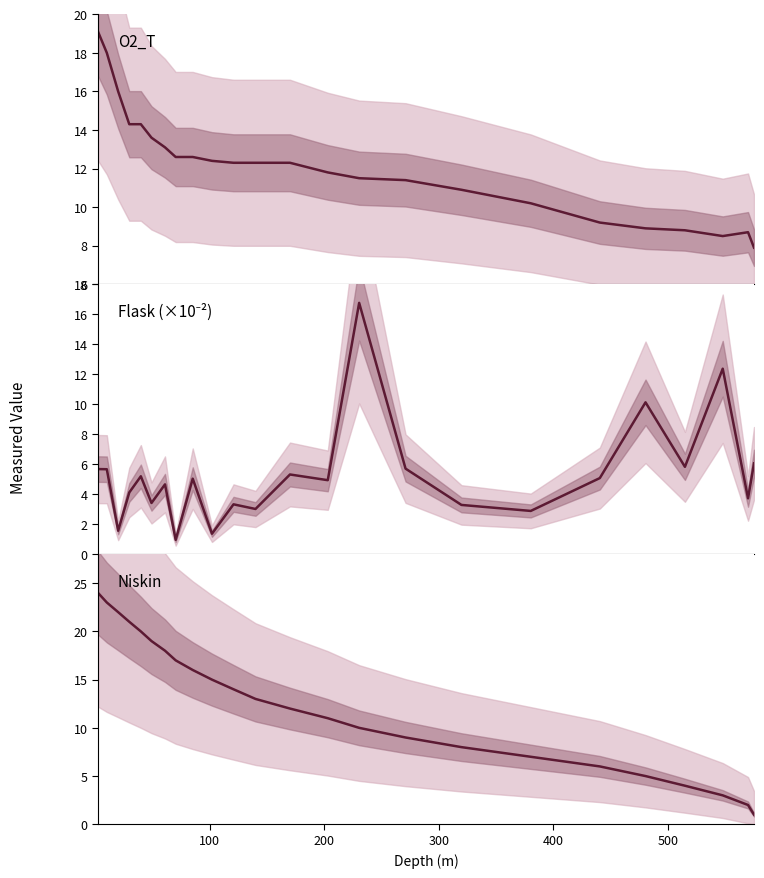

How many intersections are there between Flask (×10⁻²) and Niskin?

3